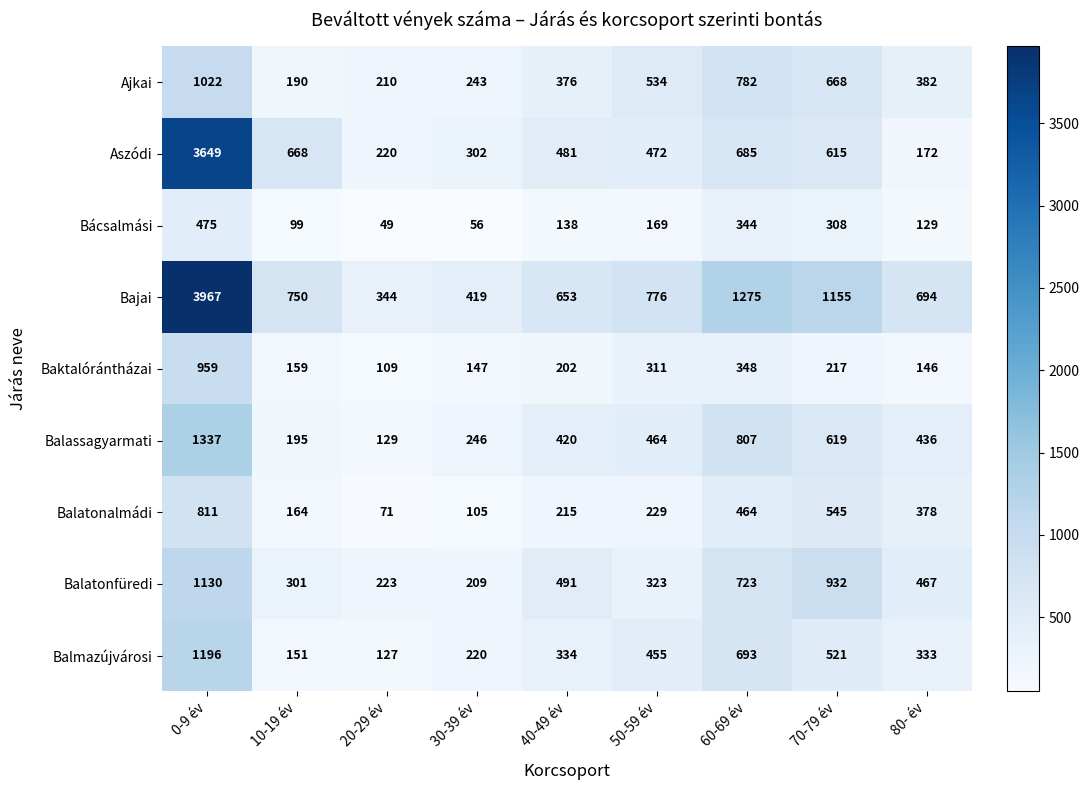

What is the difference between the maximum and second lowest values in the Ajkai series?

812